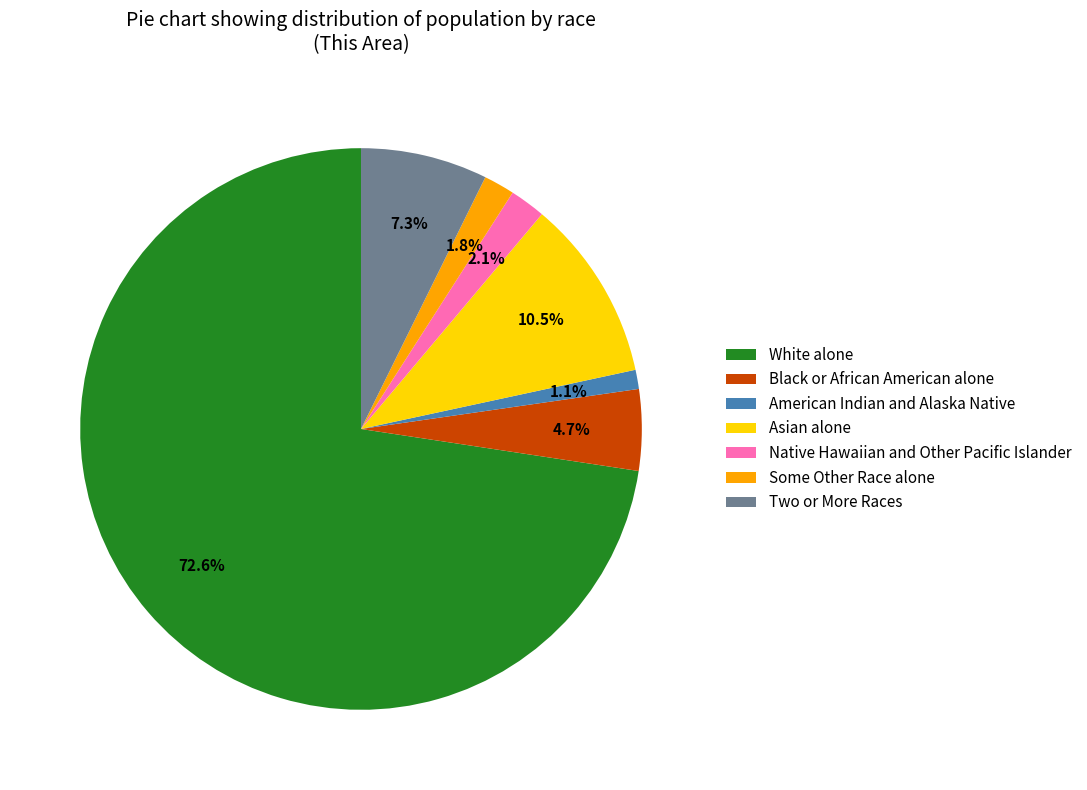

How many slices are in this pie chart?

7